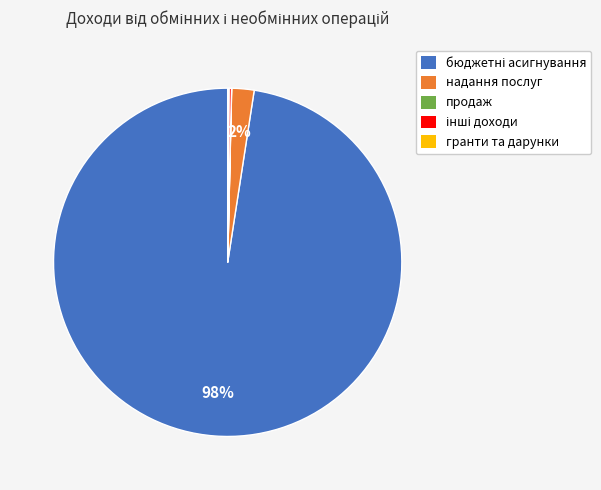

Is there a majority slice in this chart?

Yes